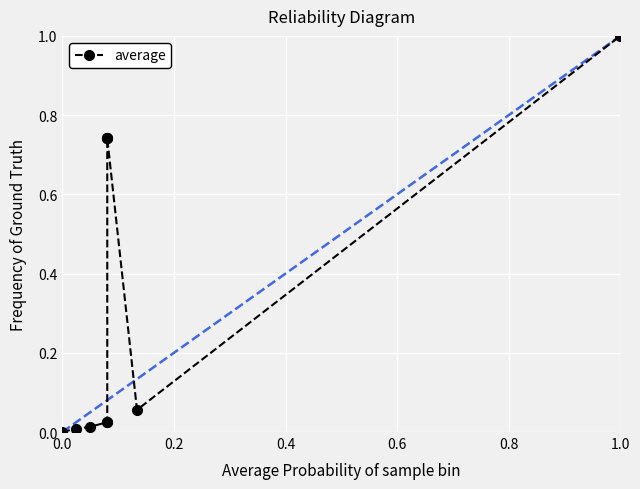

The value at 1.0 is 1.0. True or false?

True